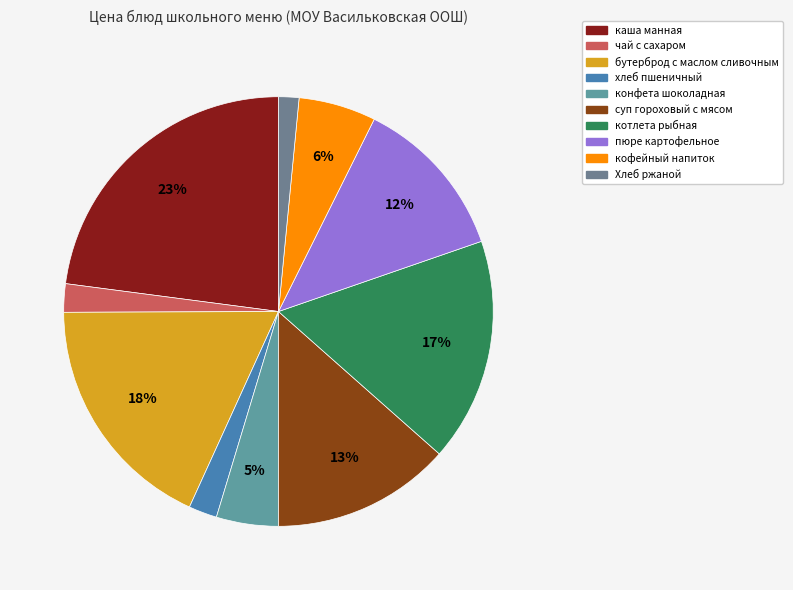

Is it true that пюре картофельное is 5% of the pie?

False